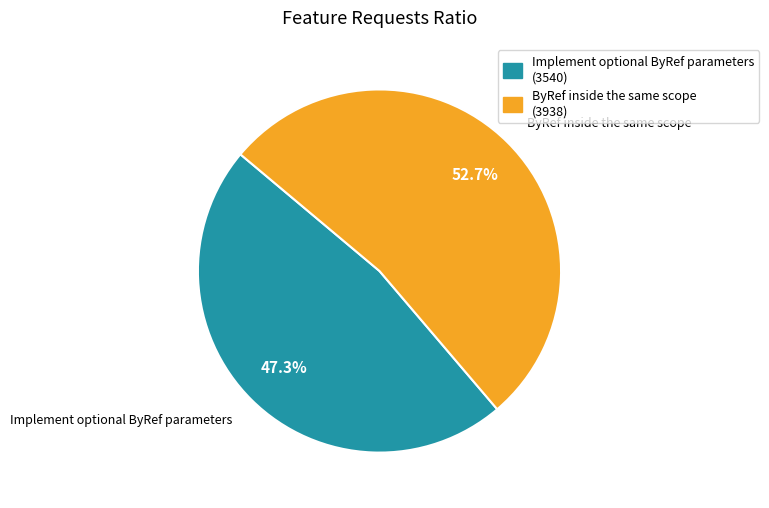

Which slice represents more than half of the pie?

ByRef inside the same scope